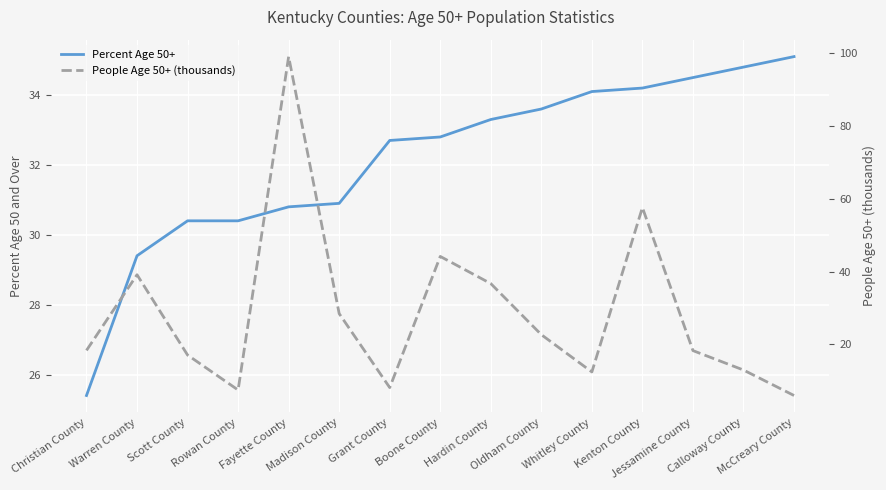

How many data points in Percent Age 50+ are less than 32?

6